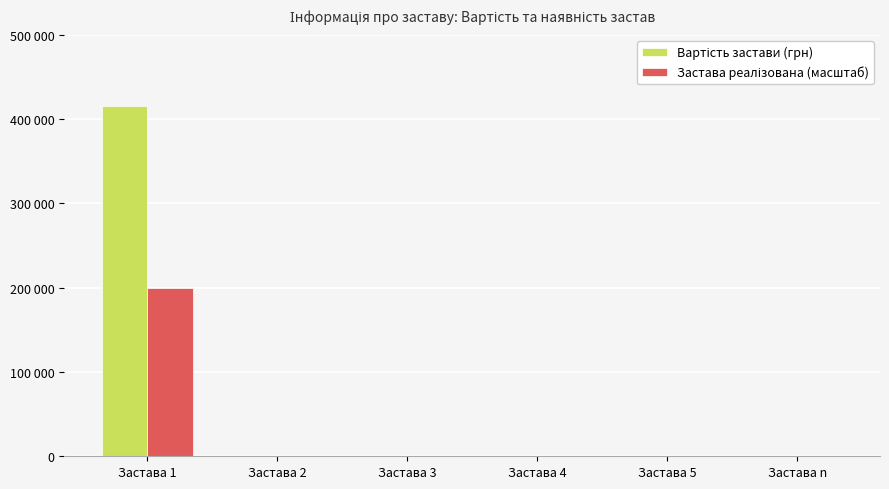

What is the label of the 3rd bar from the right?

Застава 4